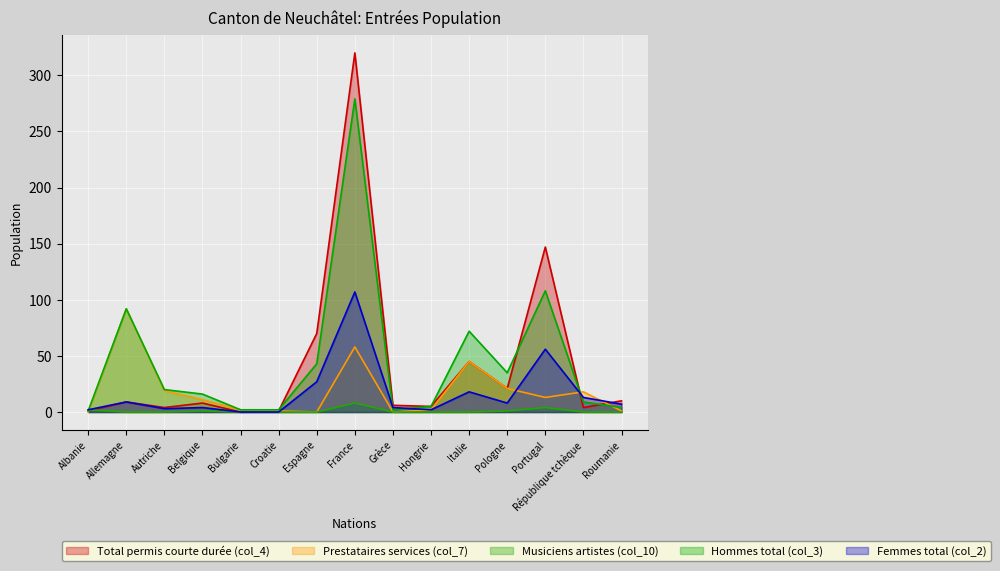

What is the sum of all Musiciens artistes (col_10) values?

16